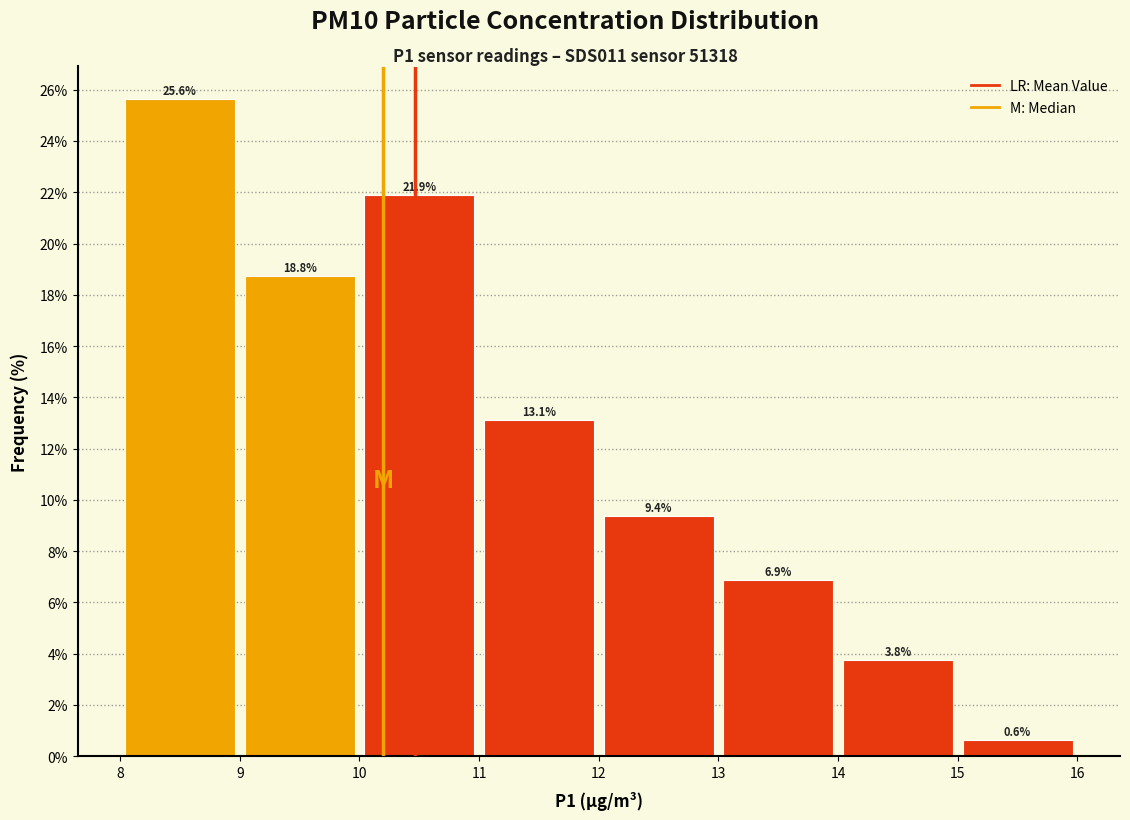

Reading left to right, list every bar in this chart as the range it spans on the x-axis followed by its height.

8 to 9: 25.6
9 to 10: 18.8
10 to 11: 21.9
11 to 12: 13.1
12 to 13: 9.4
13 to 14: 6.9
14 to 15: 3.8
15 to 16: 0.6